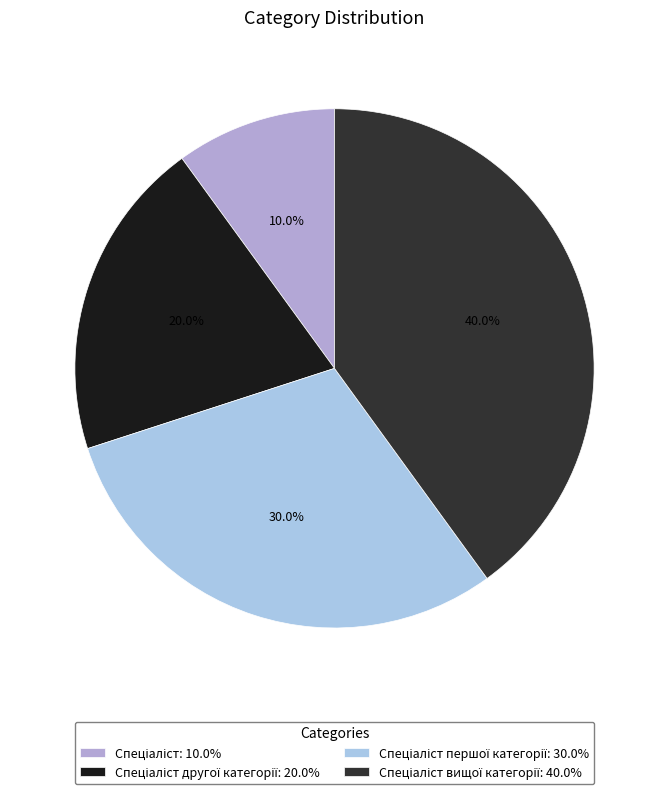

What is the largest slice in the pie chart?

Спеціаліст вищої категорії